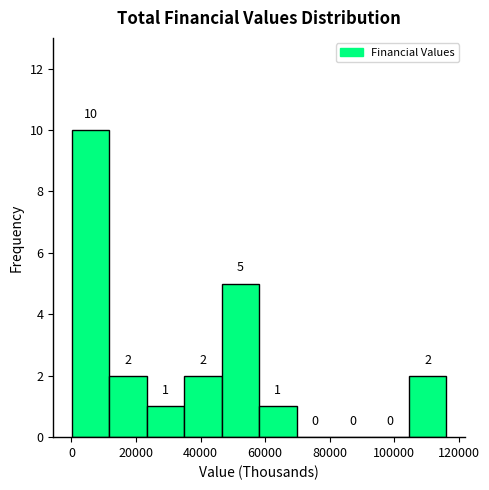

Reading left to right, list every bar in this chart as the range it spans on the x-axis followed by its height. The bar edges are not printed on the chart, so give them approximately, as read against the axis.

0 to 12000: 10
12000 to 24000: 2
24000 to 34000: 1
34000 to 46000: 2
46000 to 58000: 5
58000 to 70000: 1
70000 to 82000: 0
82000 to 92000: 0
92000 to 104000: 0
104000 to 116000: 2